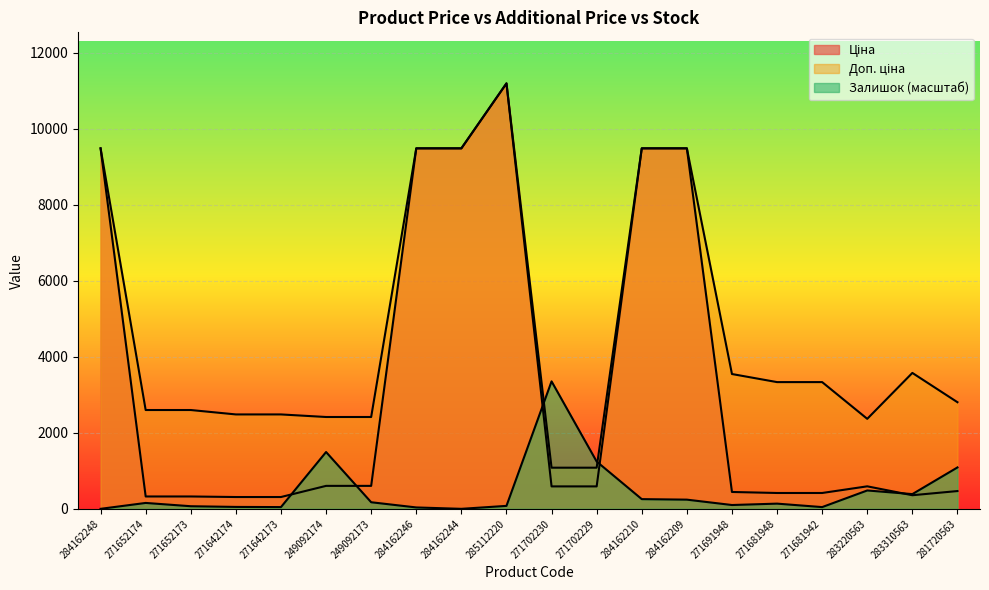

What is the label of the 11th point from the right?

285112220